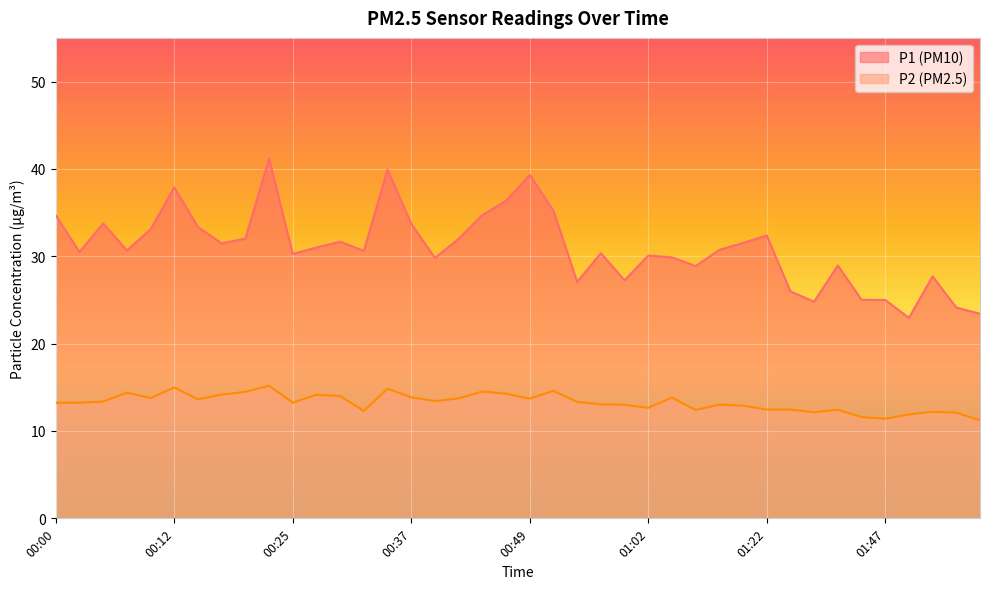

What is the approximate value of P2 at 01:44?

11.6